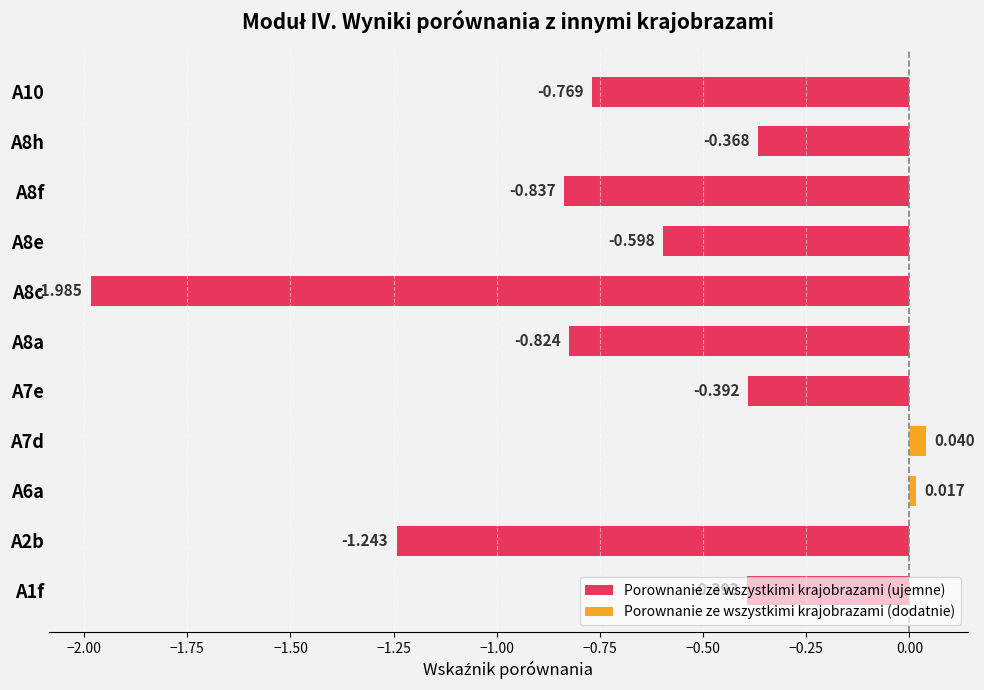

What position from the right is A8h?

2